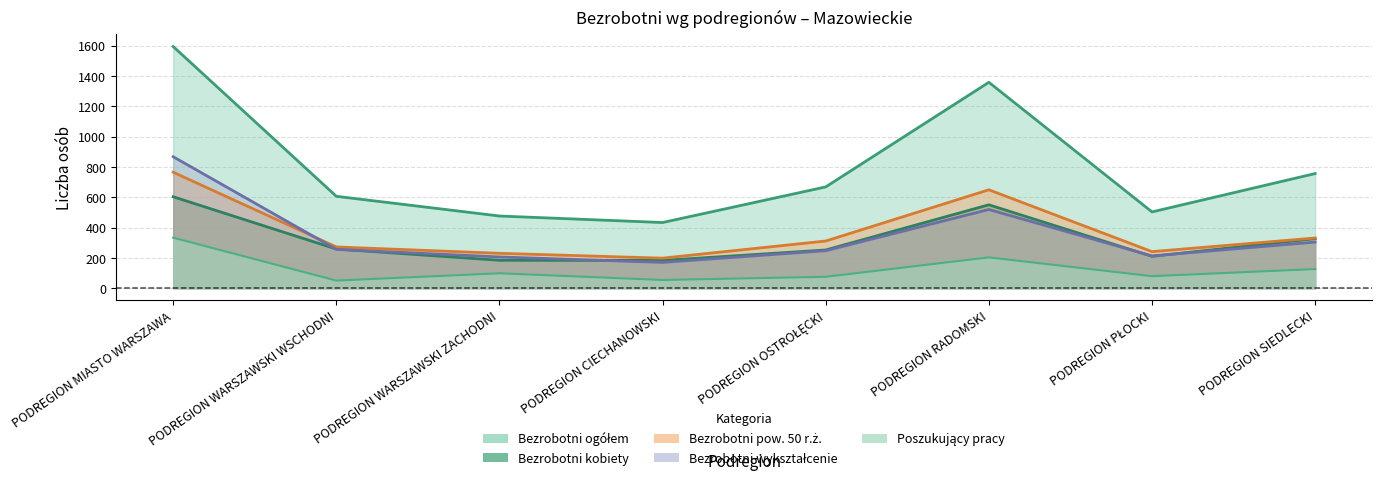

The value of Poszukujący pracy at PODREGION RADOMSKI is 203. True or false?

True